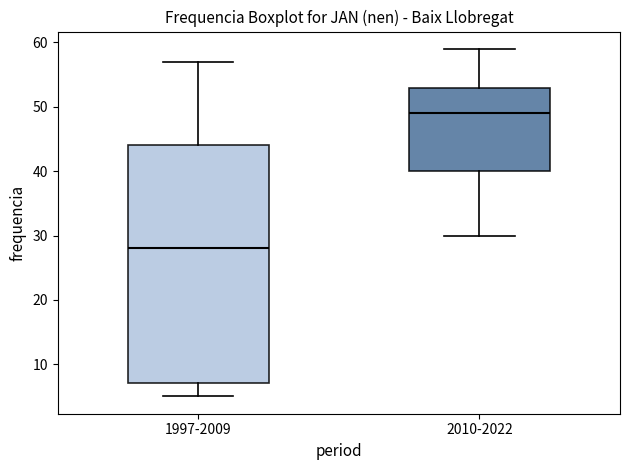

Comparing the boxes themselves (not the whiskers), which one is the tallest?

1997-2009